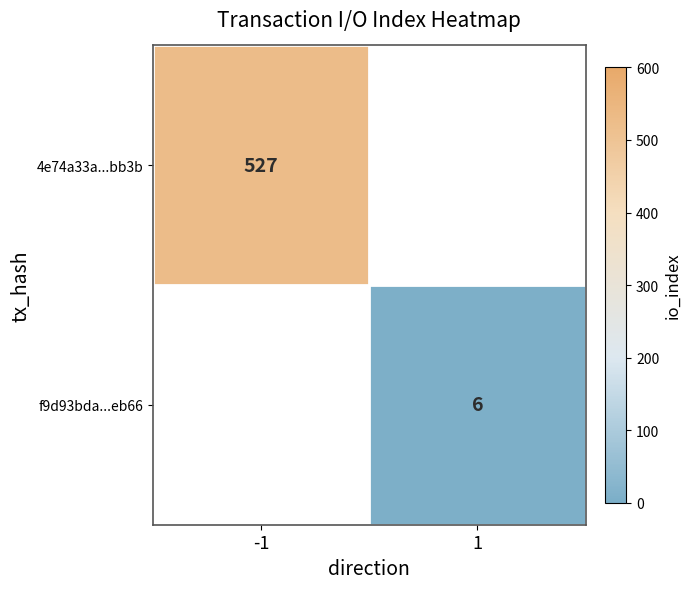

At how many categories does at least one series exceed 347?

1